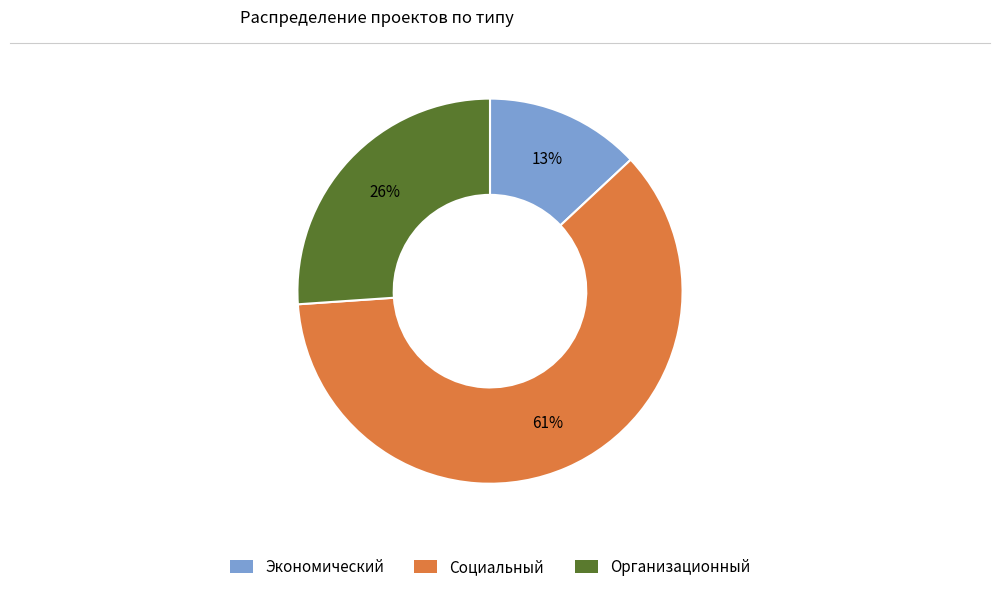

Approximately how many times larger is the value at Организационный compared to Экономический?

2.0